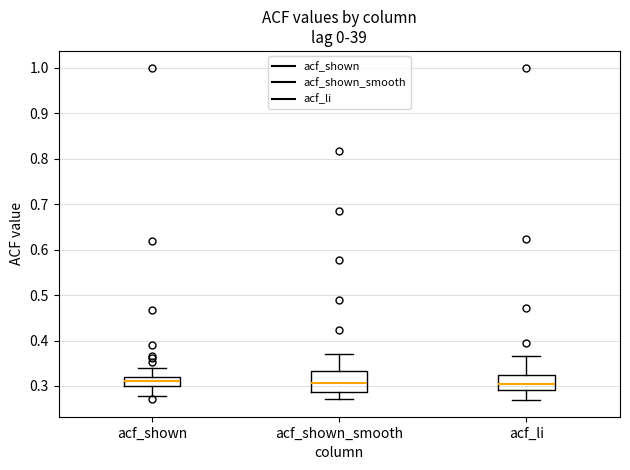

Which box is the tallest, from its lower edge to its upper edge?

acf_shown_smooth